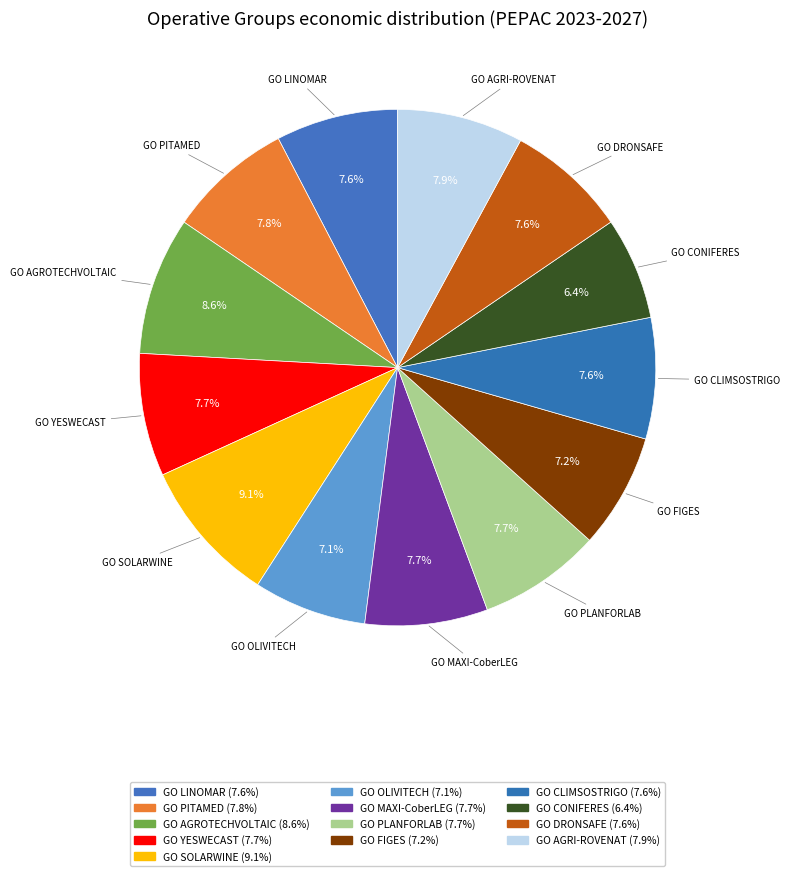

How many slices are in this pie chart?

13